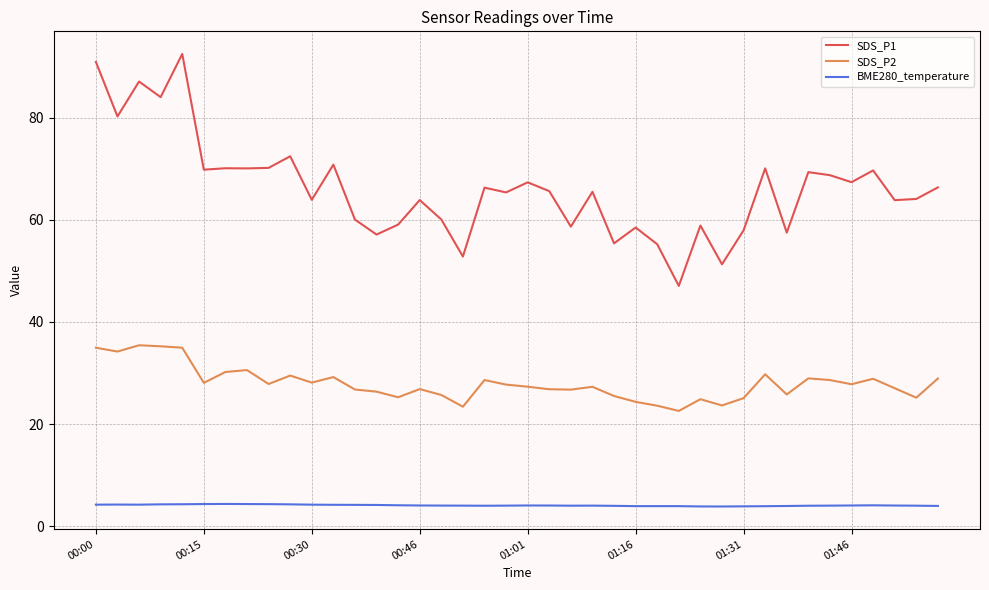

What is the difference between the maximum and second lowest values in the BME280_temperature series?

0.5